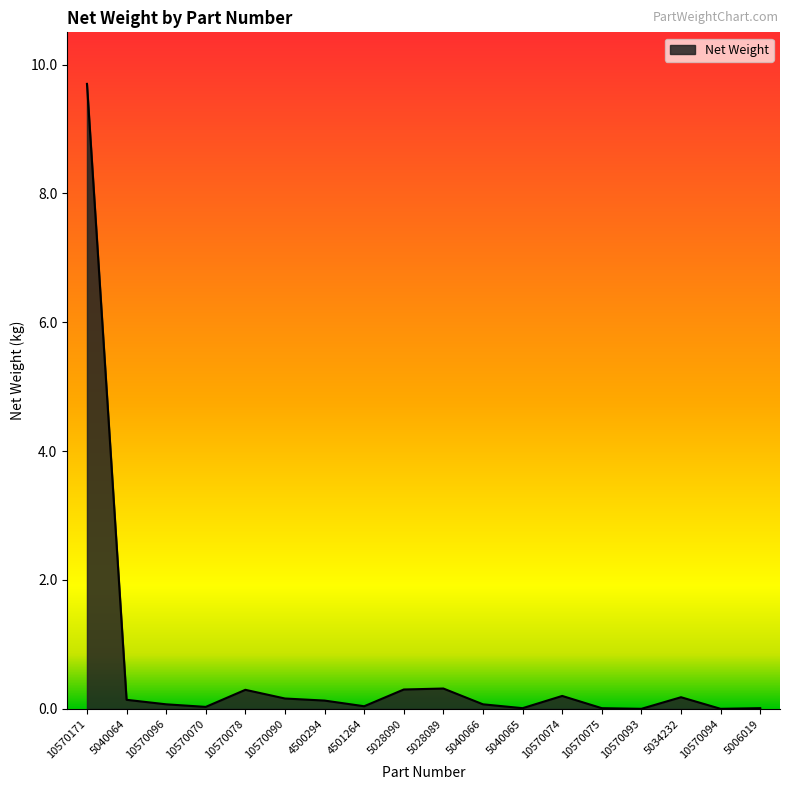

What is the maximum value shown in the chart?

9.7